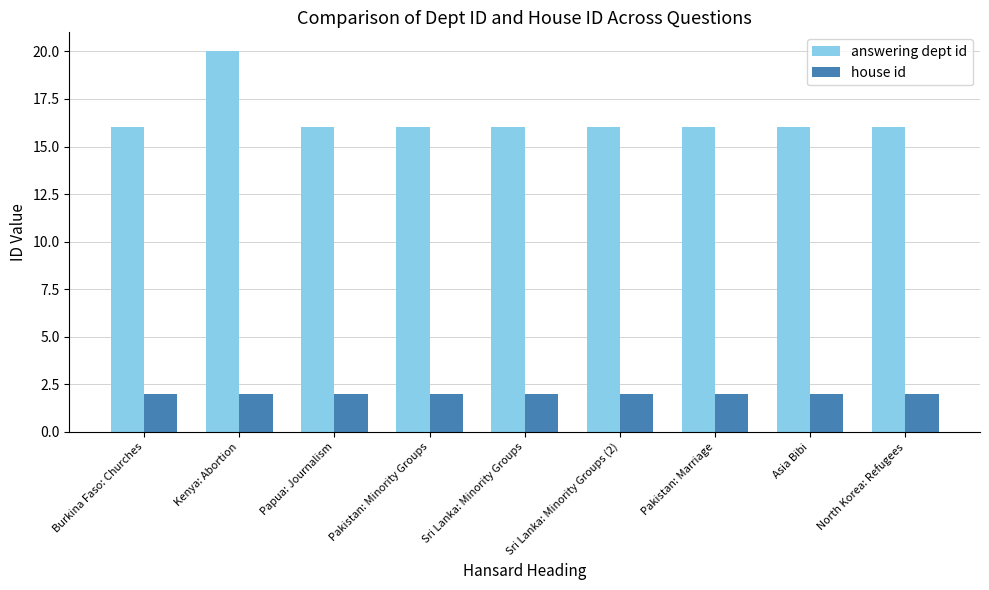

What is the difference between the highest and lowest values at Burkina Faso: Churches?

14